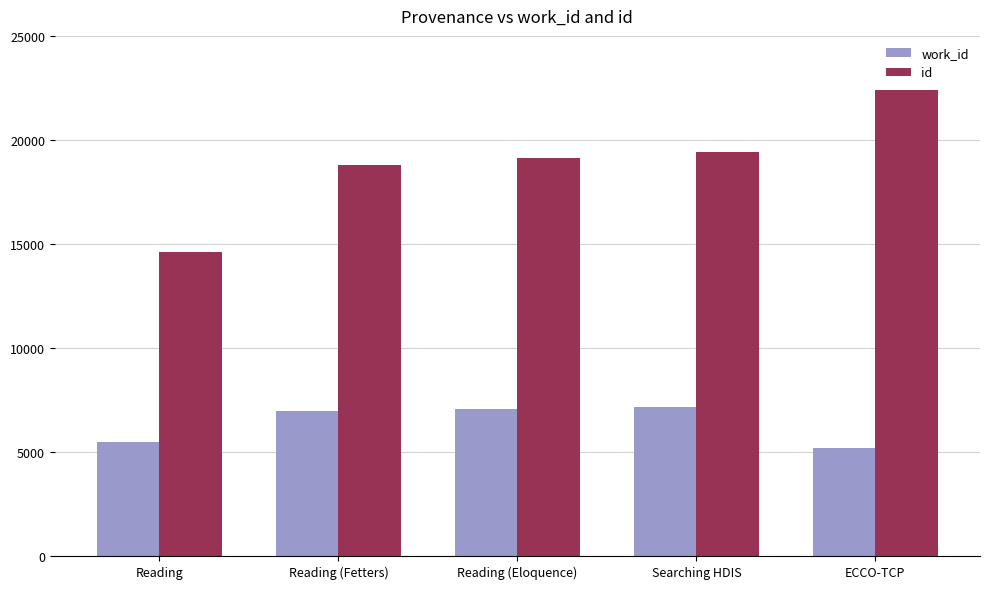

What is the difference between the maximum and minimum values in the work_id series?

1962